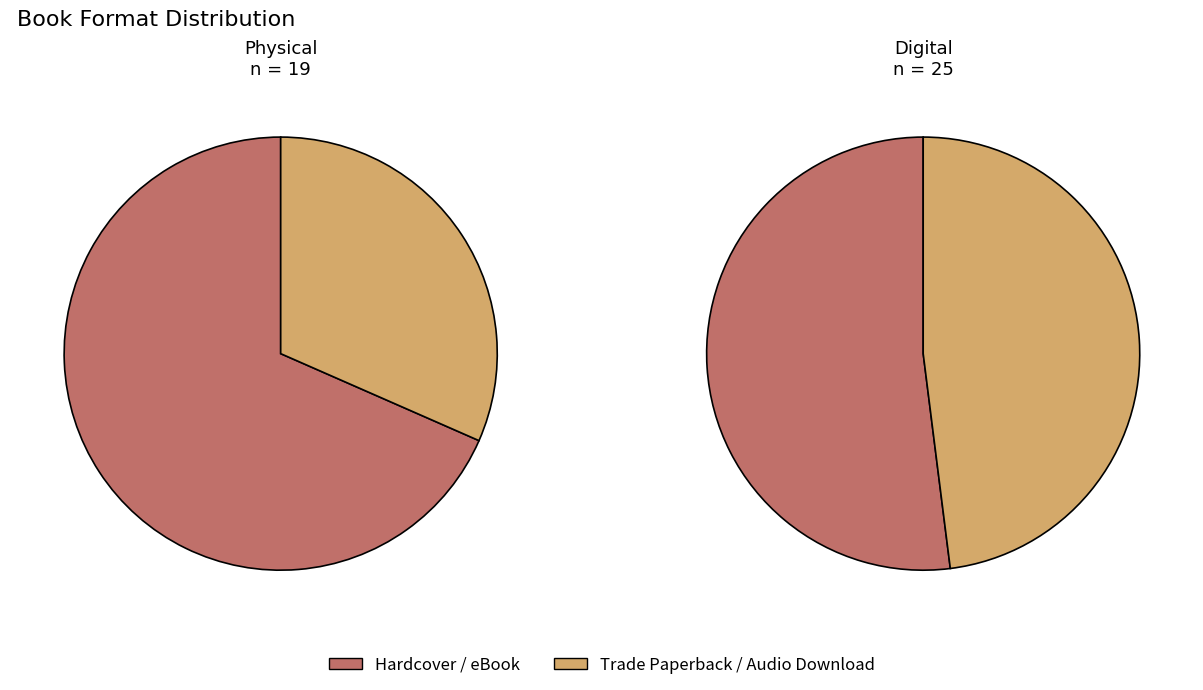

Which slice is the smallest?

Trade Paperback